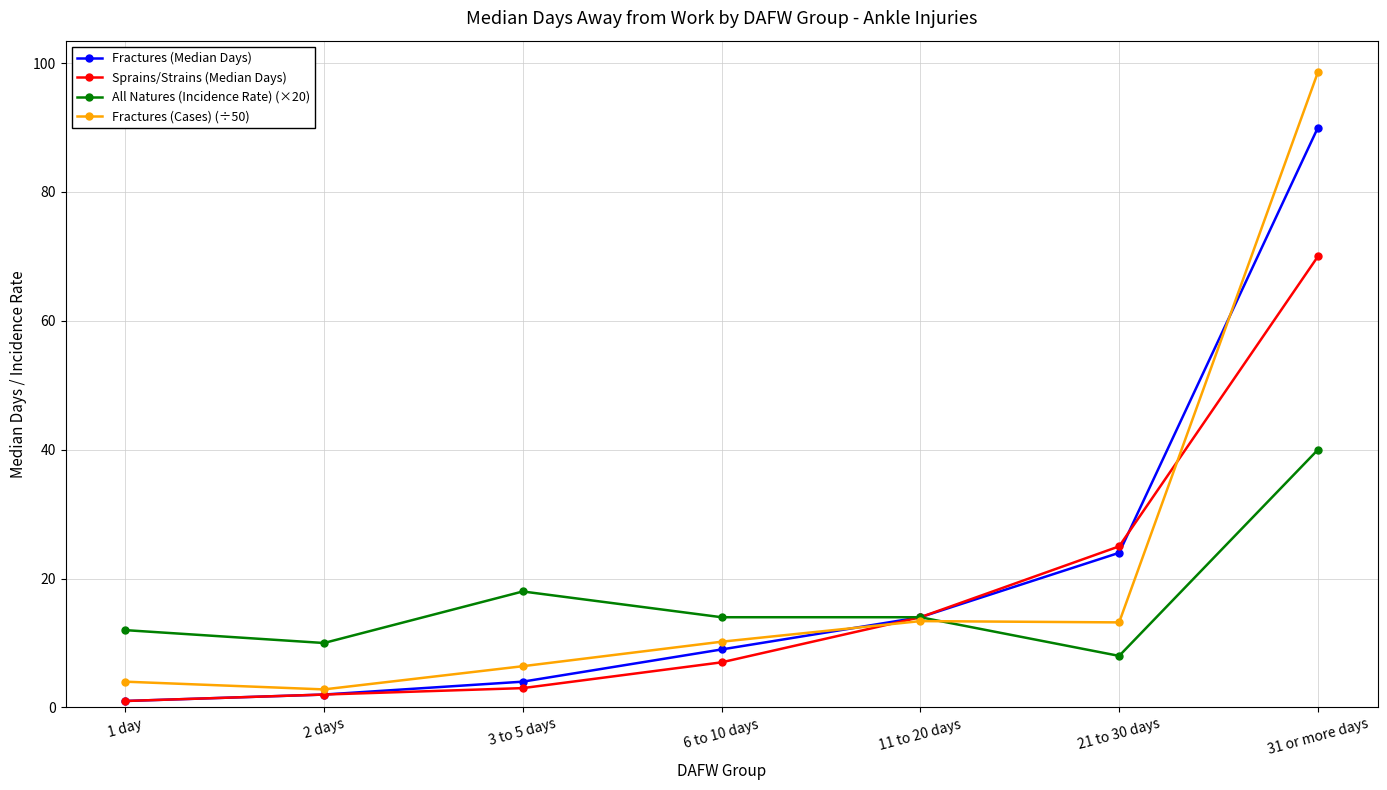

Is it true that Fractures (Median Days) equals 14.0 at 11 to 20 days?

True